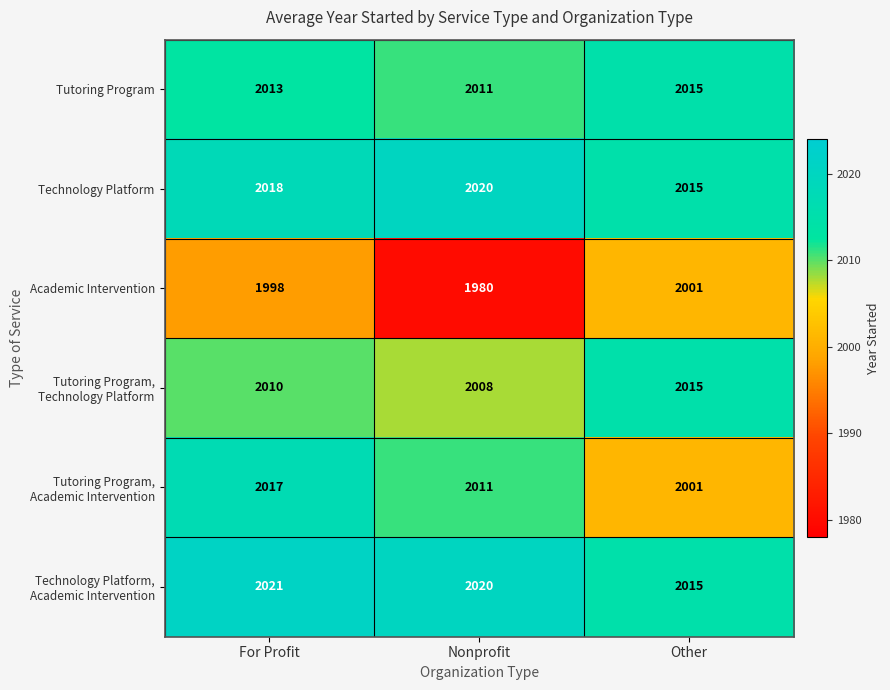

The Tutoring Program series shows 1077 at Other. True or false?

False